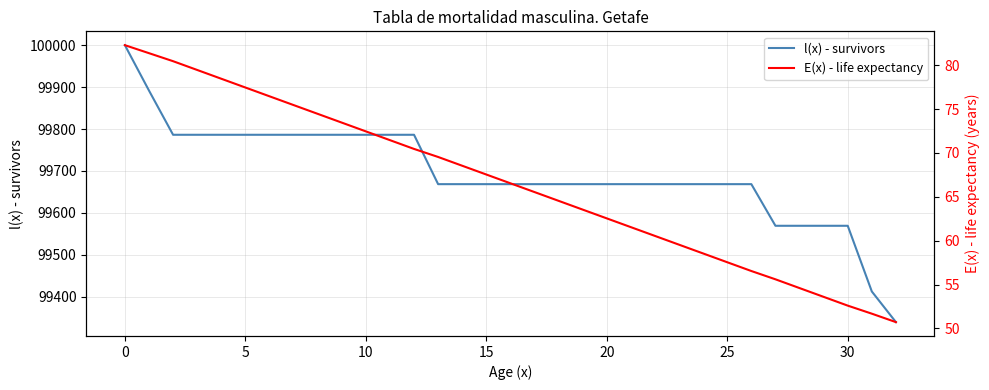

What is the difference between the E(x) - life expectancy values at 31 and 23?

7.9